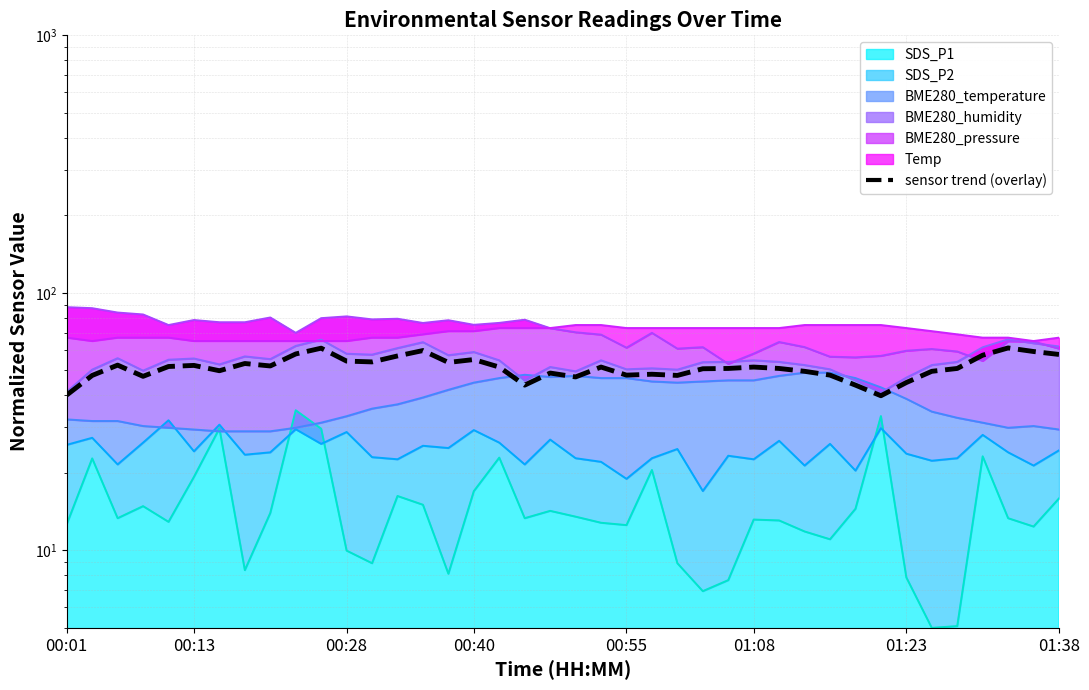

What is the value of the 16th point from the left?

53.7